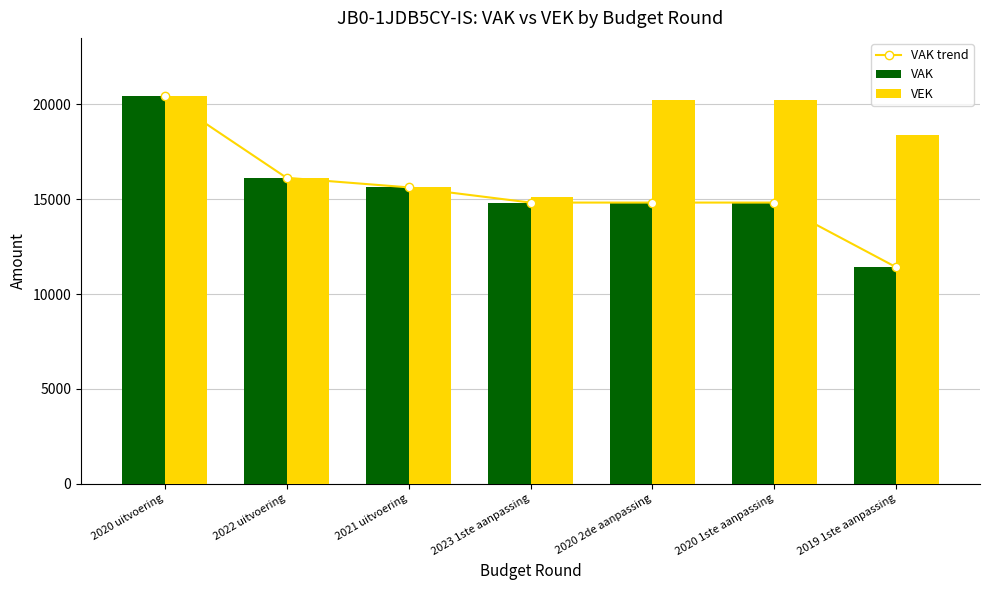

Count the number of categories in the chart.

7